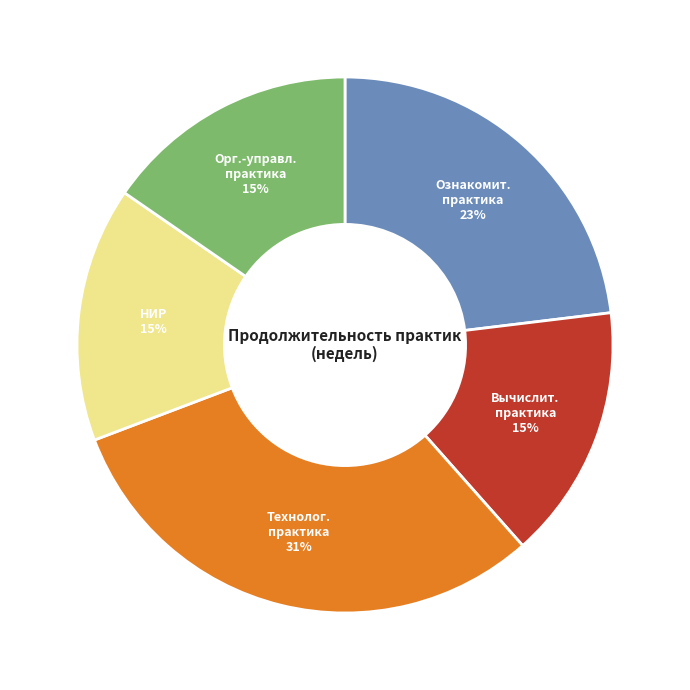

Is there a majority slice in this chart?

No